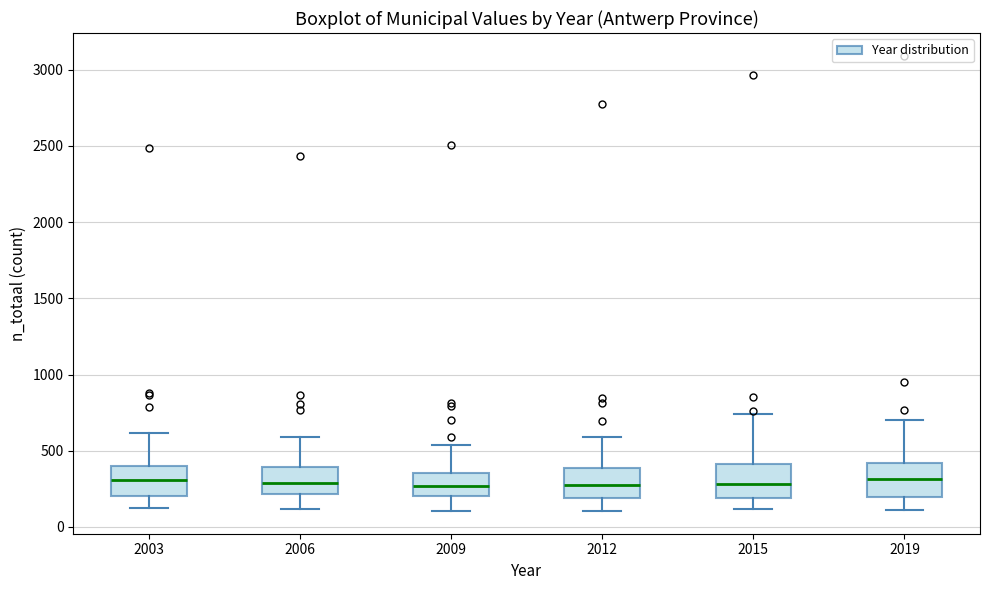

Reading left to right, read every box against the y-axis: the position of its median line, the range the box covers, and the ends of its whiskers. The values are not printed on the chart, so give them approximately, as read against the axis.

2003: median 300, box 200 to 400, whiskers 150 to 600
2006: median 300, box 200 to 400, whiskers 100 to 600
2009: median 250, box 200 to 350, whiskers 100 to 550
2012: median 250, box 200 to 400, whiskers 100 to 600
2015: median 300, box 200 to 400, whiskers 100 to 750
2019: median 300, box 200 to 400, whiskers 100 to 700